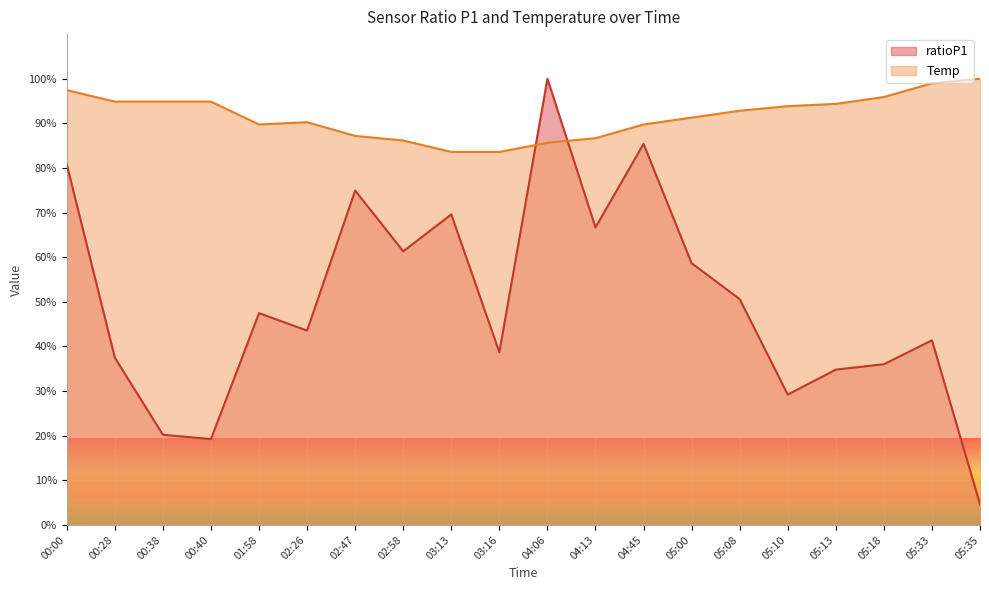

Rank the categories by Temp value from highest to lowest.

05:35, 05:33, 00:00, 05:18, 00:28, 00:38, 00:40, 05:13, 05:10, 05:08, 05:00, 02:26, 01:58, 04:45, 02:47, 04:13, 02:58, 04:06, 03:13, 03:16